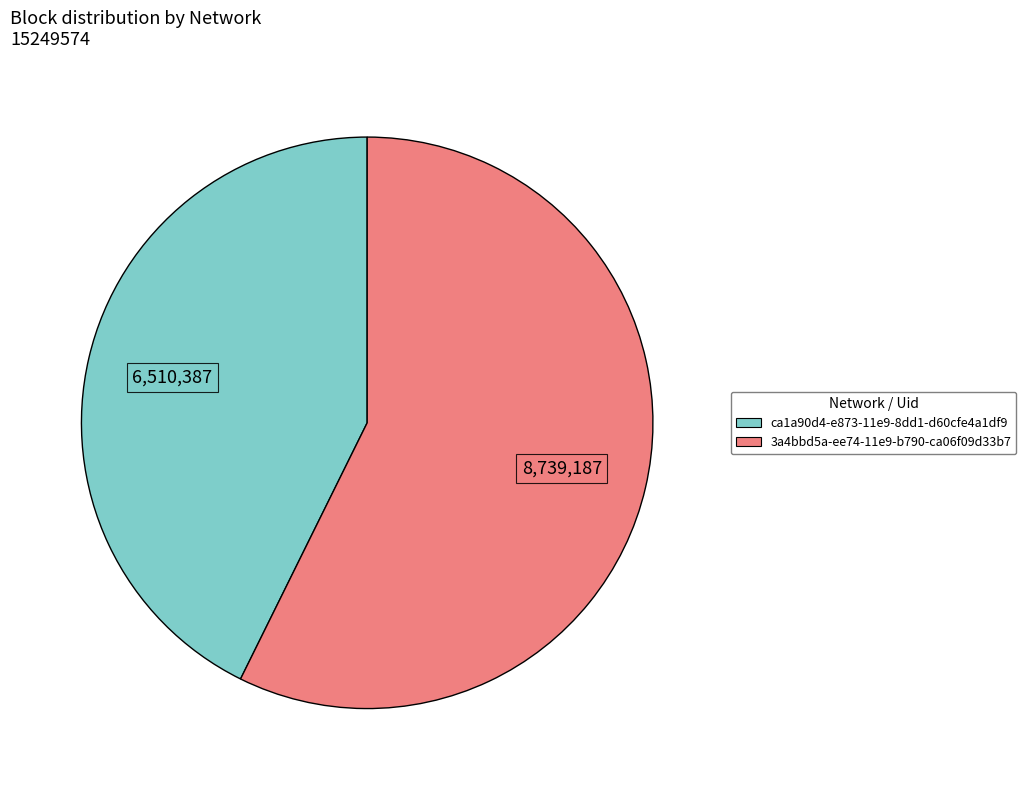

Which slice is the largest?

3a4bbd5a-ee74-11e9-b790-ca06f09d33b7